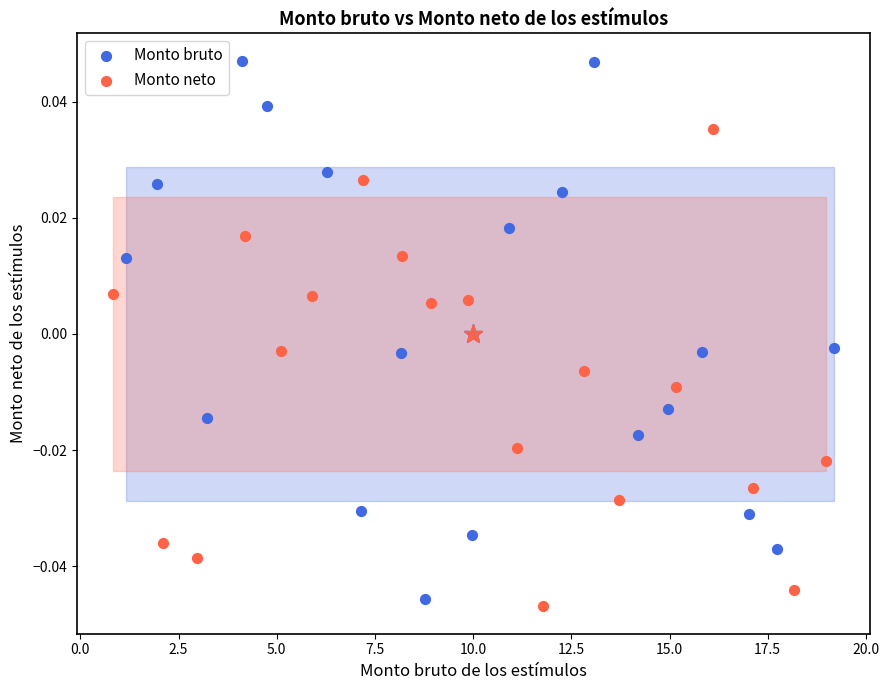

Which series contains the highest Y value?

Monto bruto